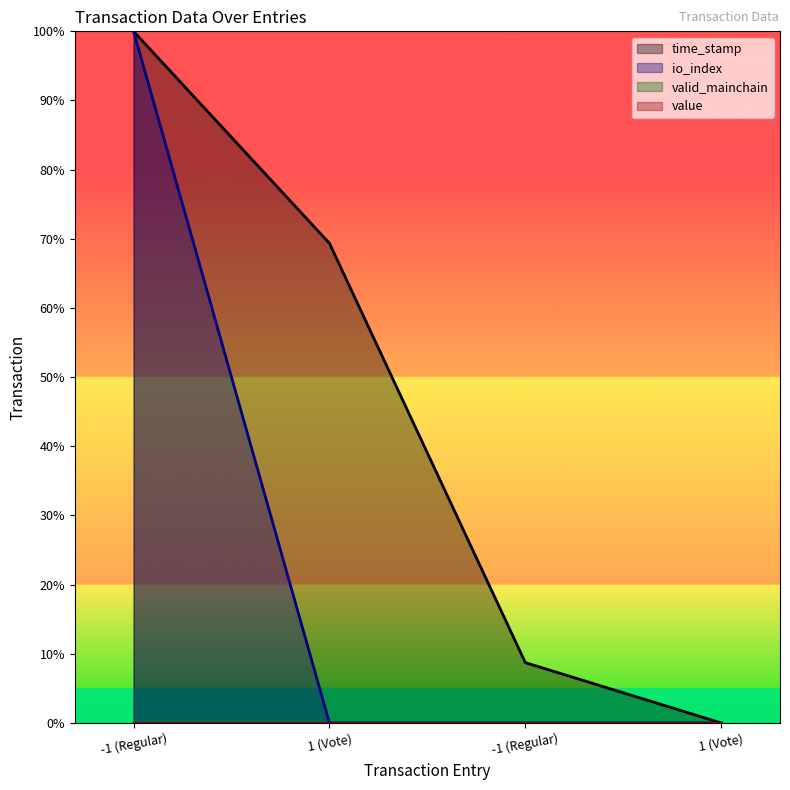

How many data points in io_index are above 0?

1